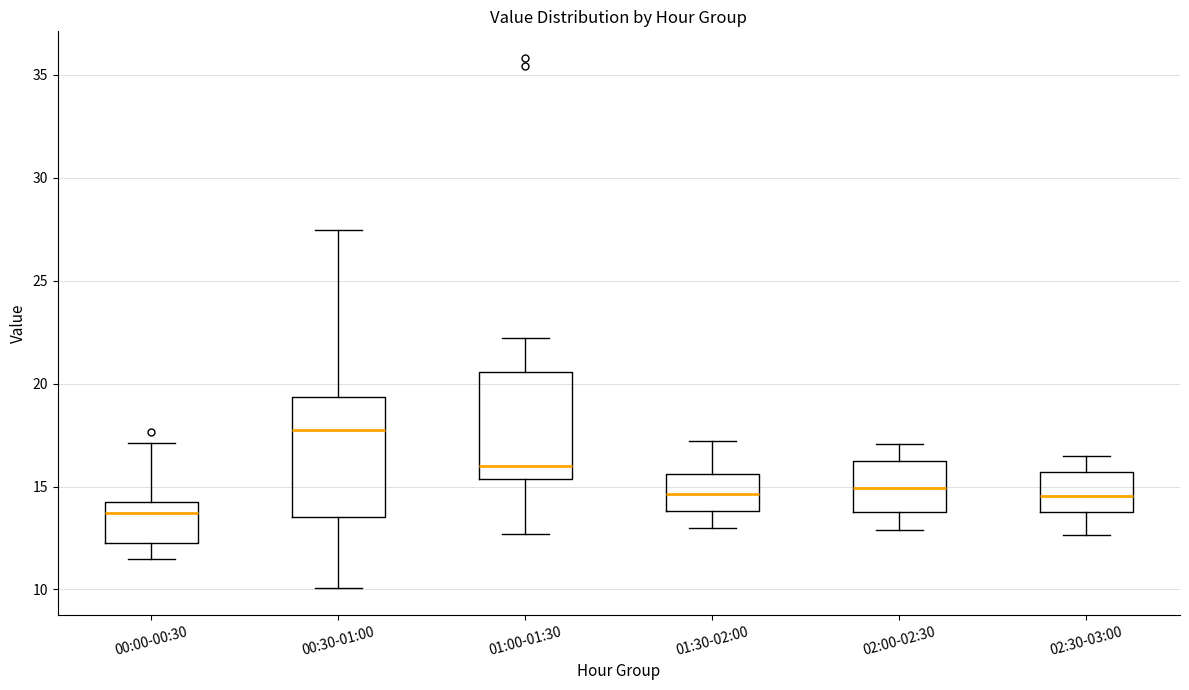

Which box is the tallest, from its lower edge to its upper edge?

00:30-01:00